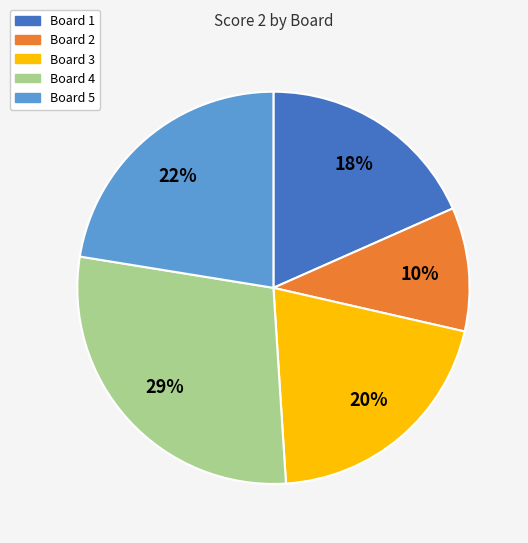

To the nearest percent, what portion does Board 4 represent?

29%